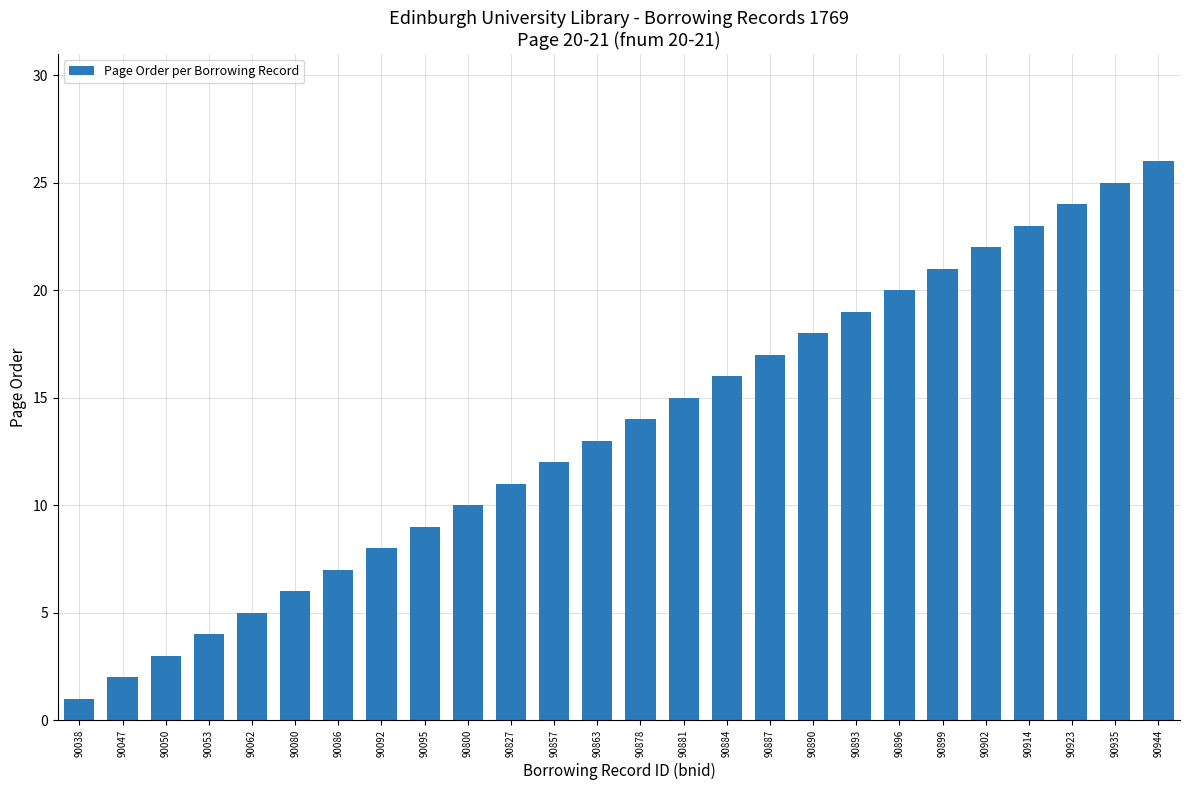

What is the difference between the maximum and minimum values?

25